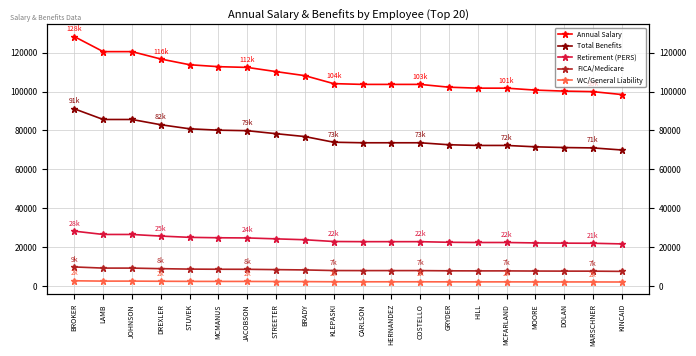

Does the chart have visible grid lines?

Yes